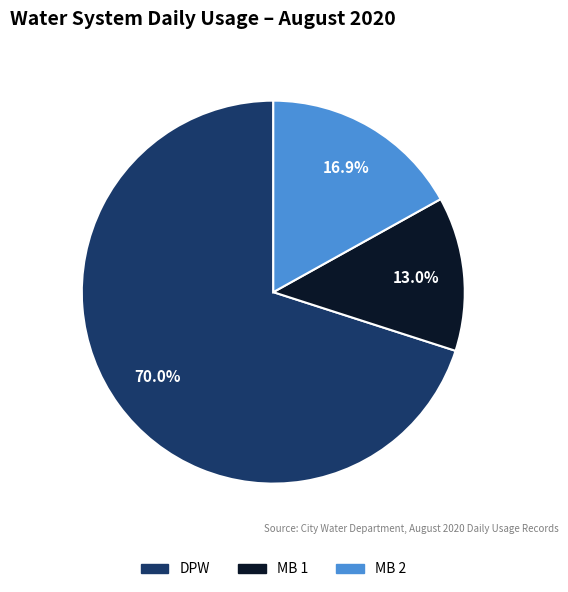

How many slices are in this pie chart?

3